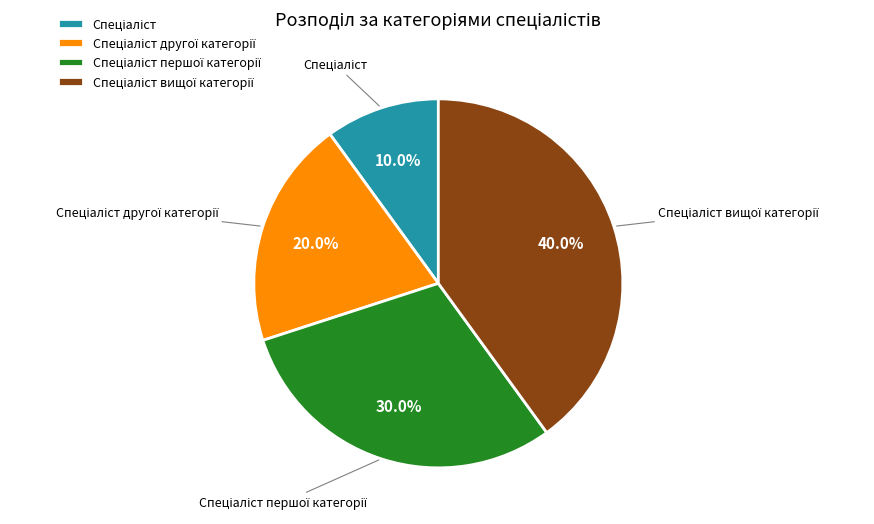

Does any single category account for the majority?

No